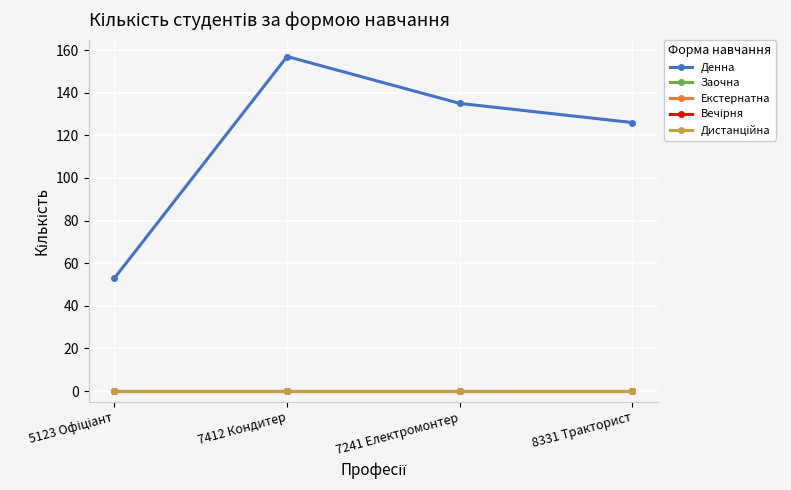

What is the lowest value of the Денна series?

53